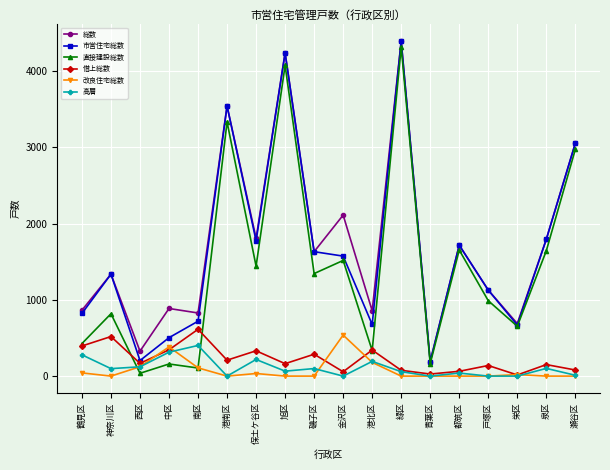

What are all the series names shown in the legend?

総数, 市営住宅総数, 直接建設総数, 借上総数, 改良住宅総数, 高層